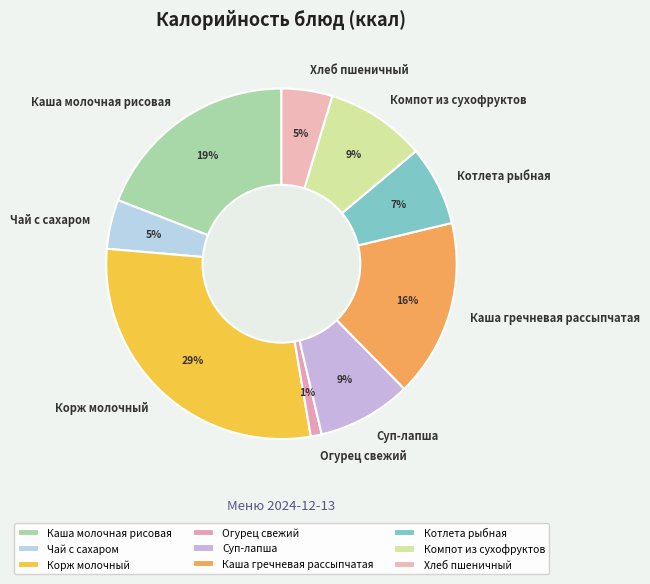

Combined, do Огурец свежий and Суп-лапша account for over 50%?

No